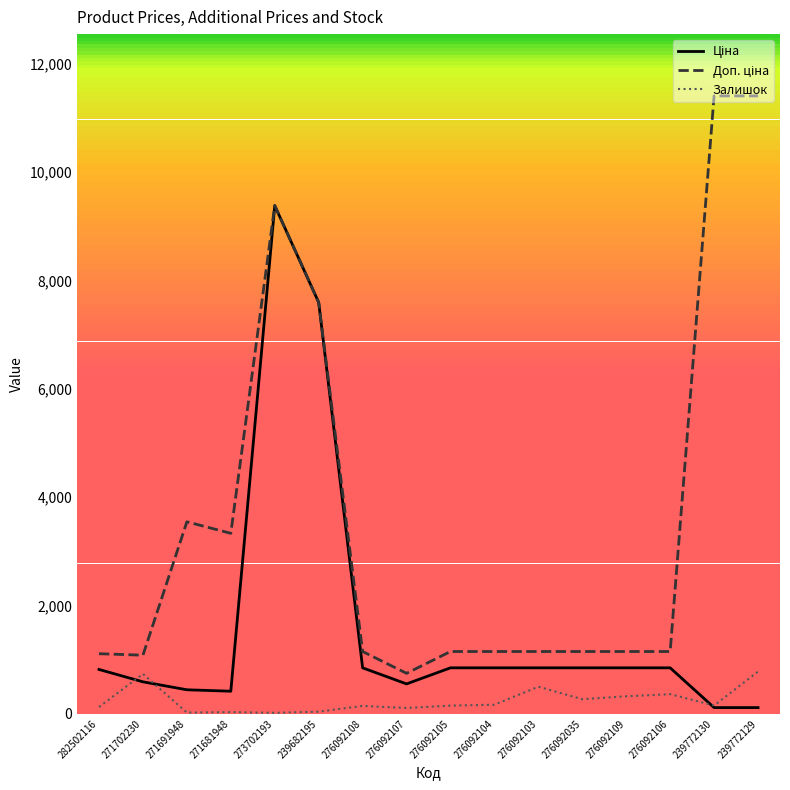

How many lines are shown in the chart?

3